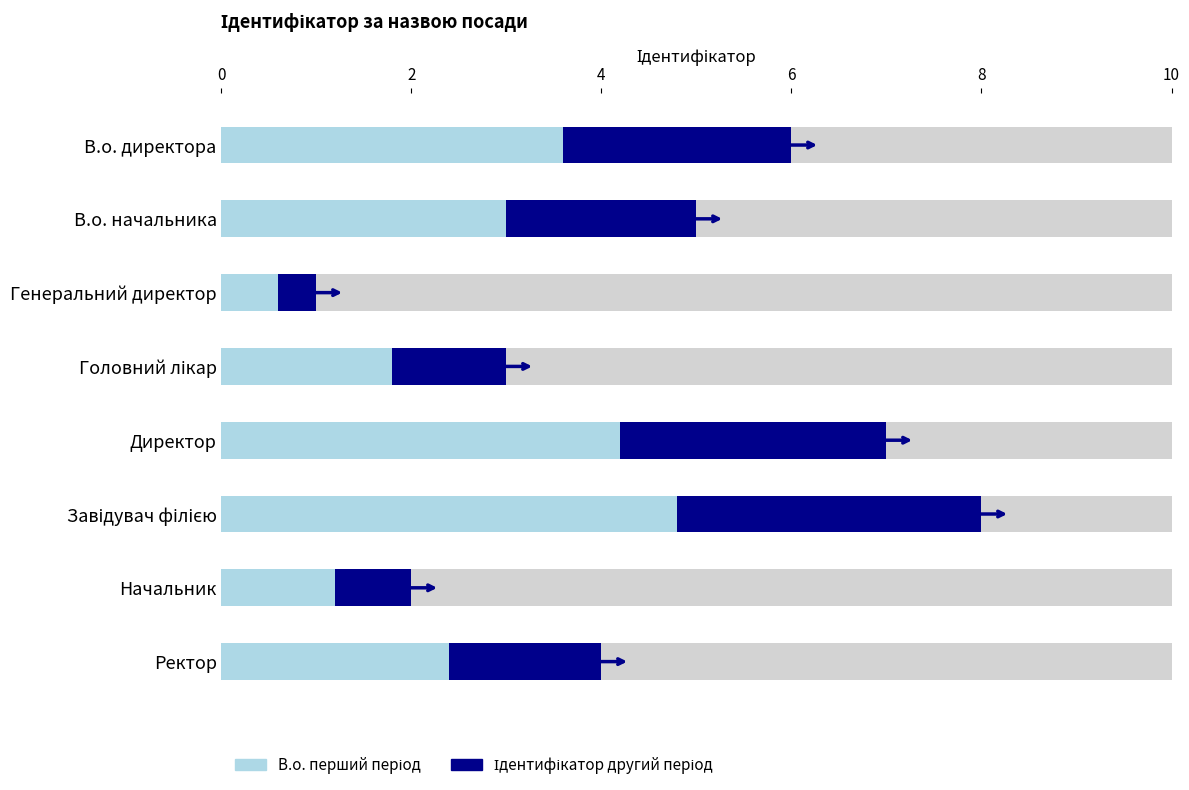

The chart shows a value of 1 at Генеральний директор. True or false?

True